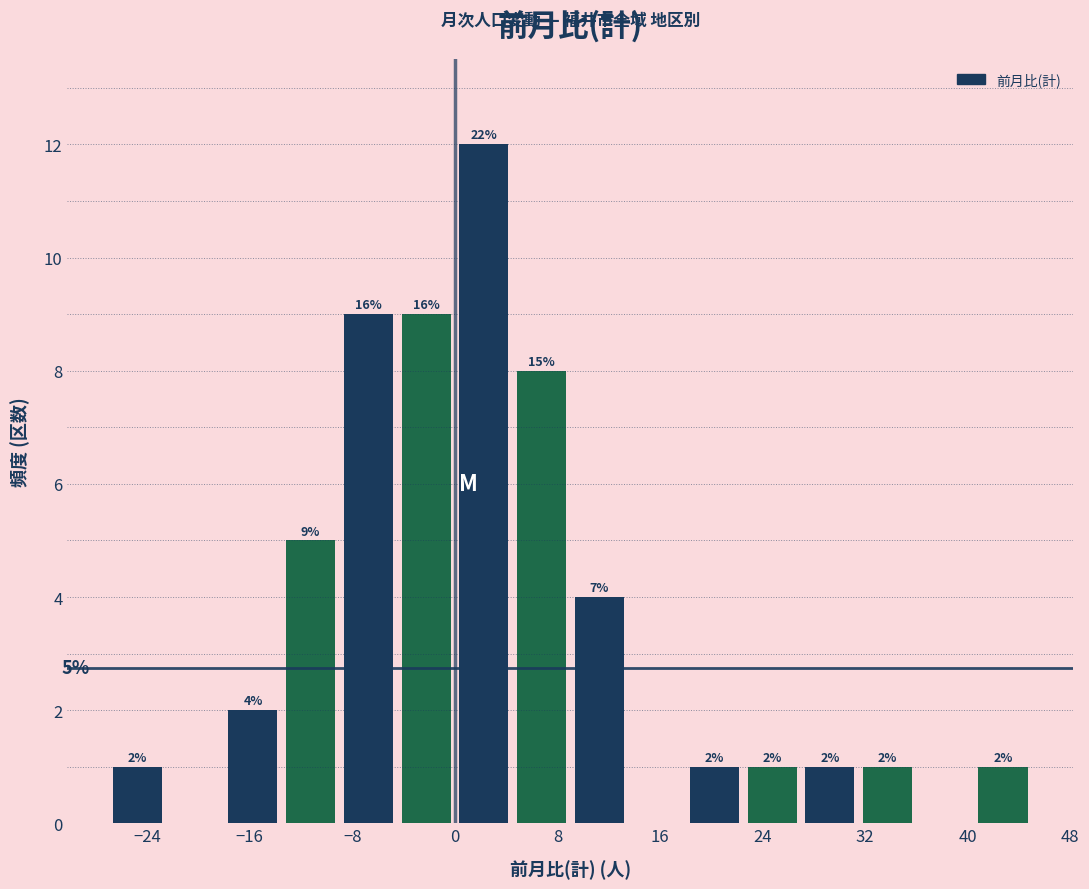

Over which range of the x-axis is the bar tallest?

0.0 to 4.5